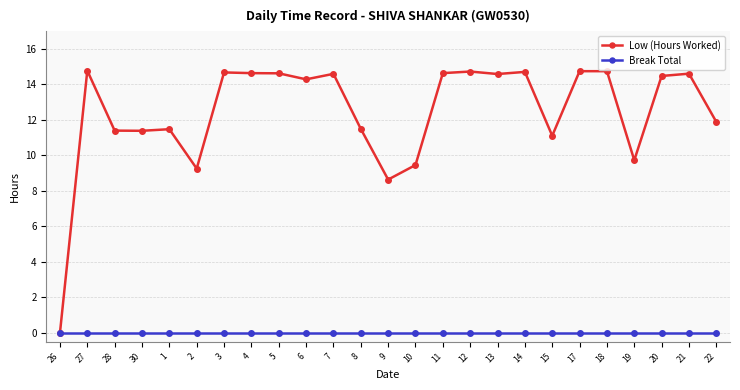

Which series has the largest total across all categories?

Low (Hours Worked)